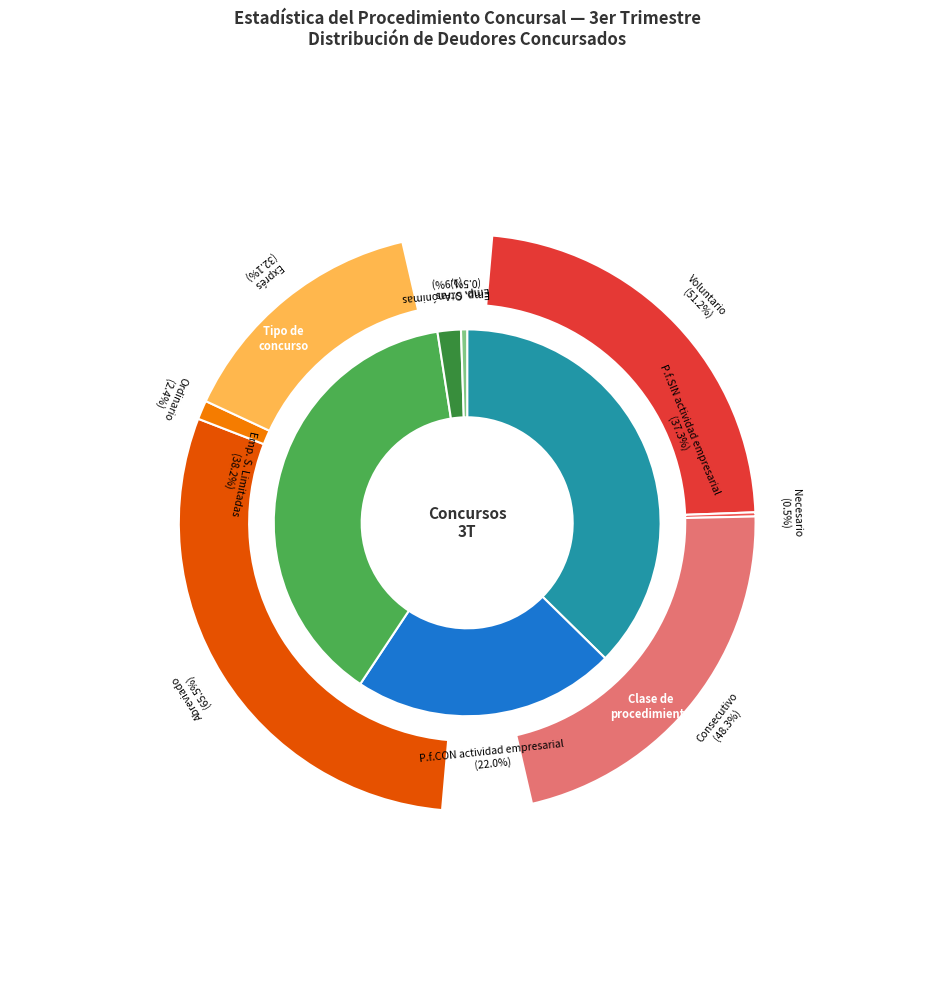

Count the number of slices in the pie.

5